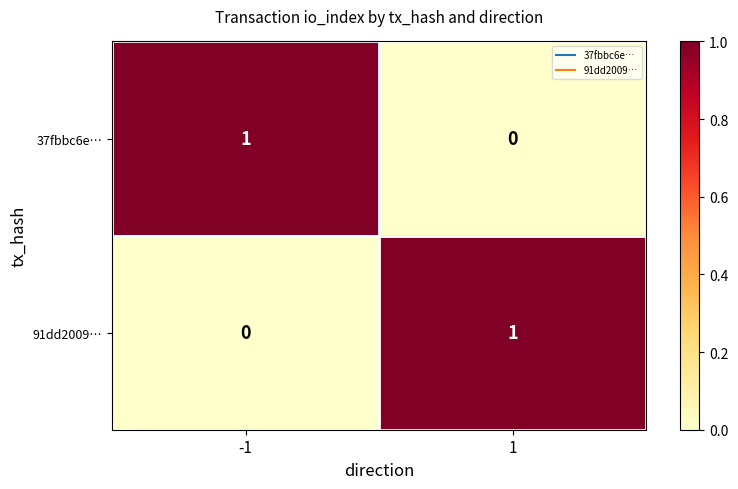

At 1, list the series in order from smallest to largest.

37fbbc6e…, 91dd2009…